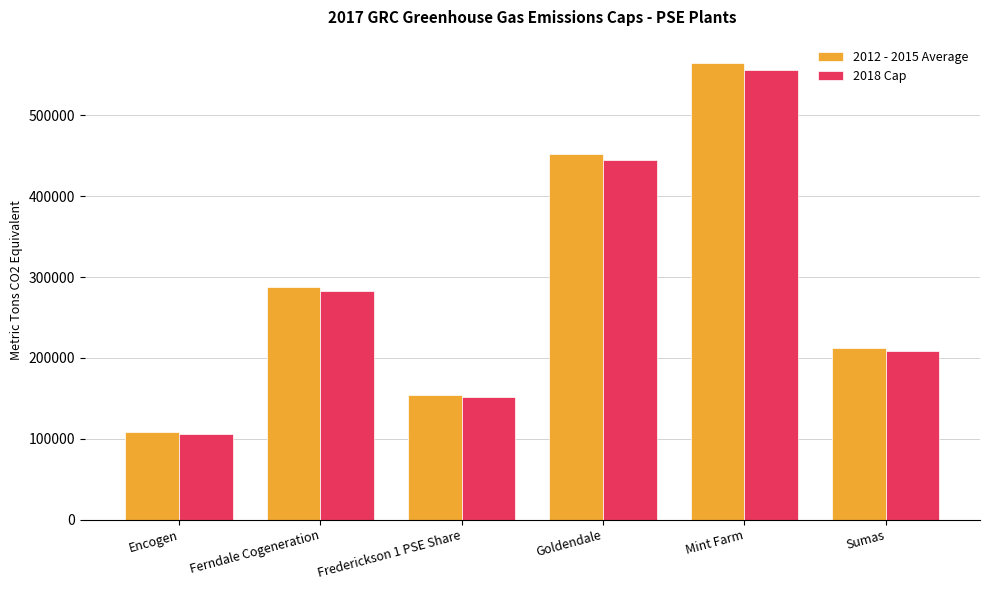

List the labels in order of 2018 Cap value, smallest first.

Encogen, Frederickson 1 PSE Share, Sumas, Ferndale Cogeneration, Goldendale, Mint Farm